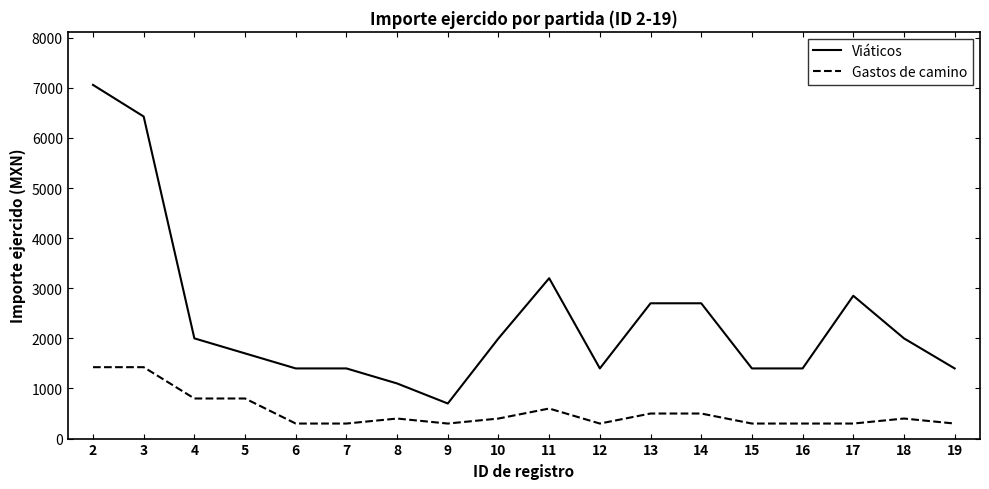

True or false: Viáticos and Gastos de camino cross at least once.

False